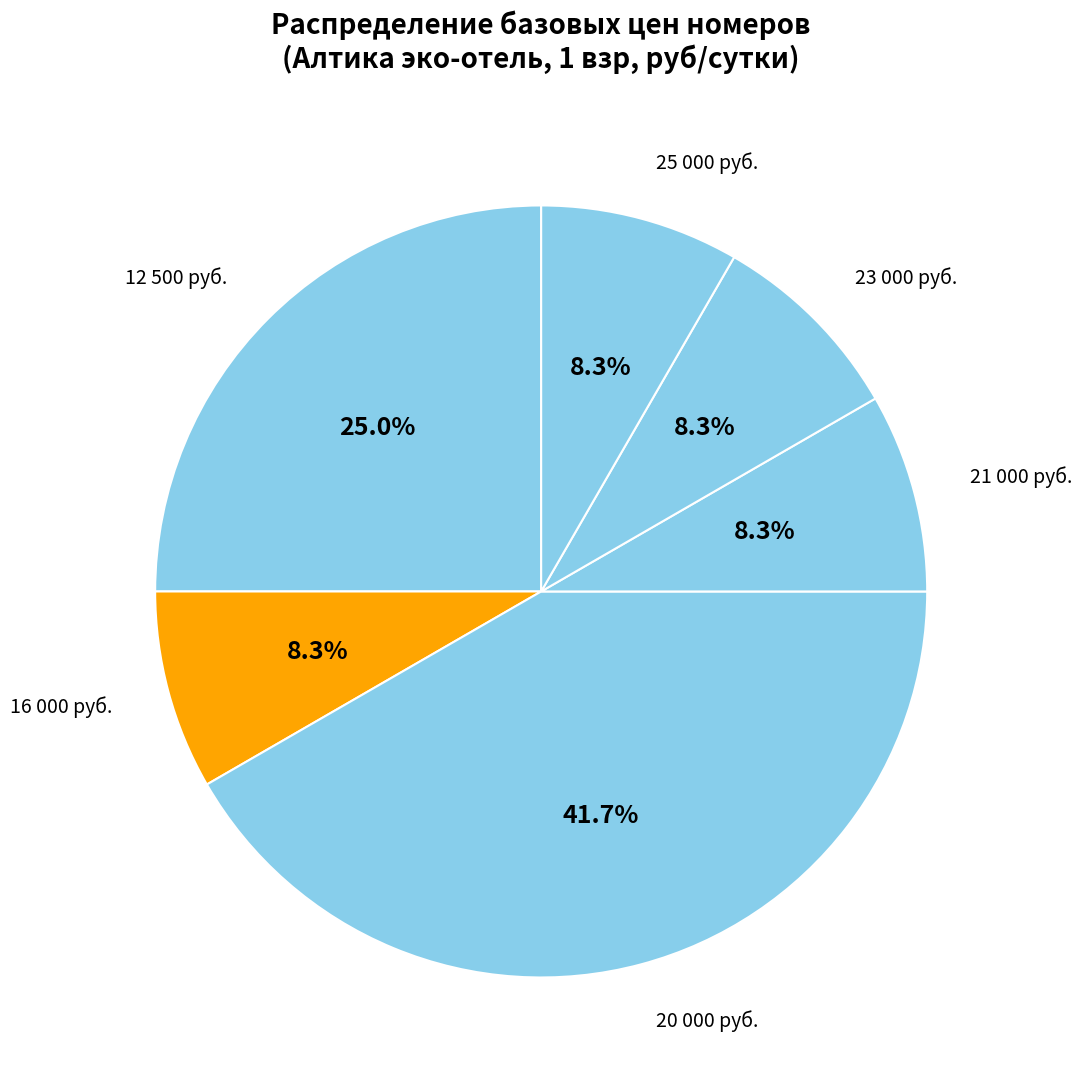

How much of the chart is everything except 21 000 руб.?

91.7%